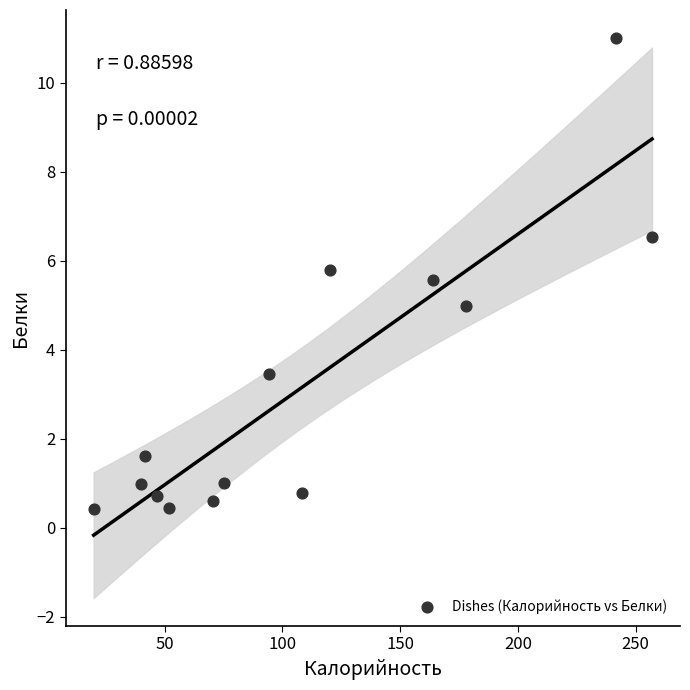

What is the range of X values (max minus min)?

237.2